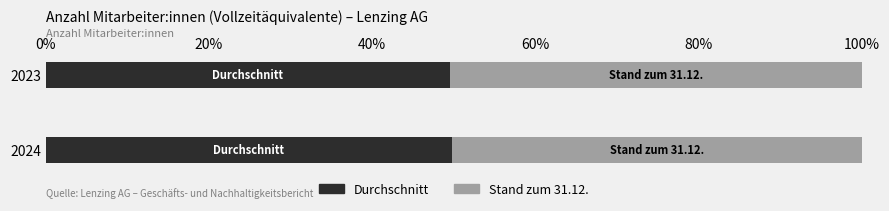

What are all the series names shown in the legend?

Durchschnitt, Stand zum 31.12.